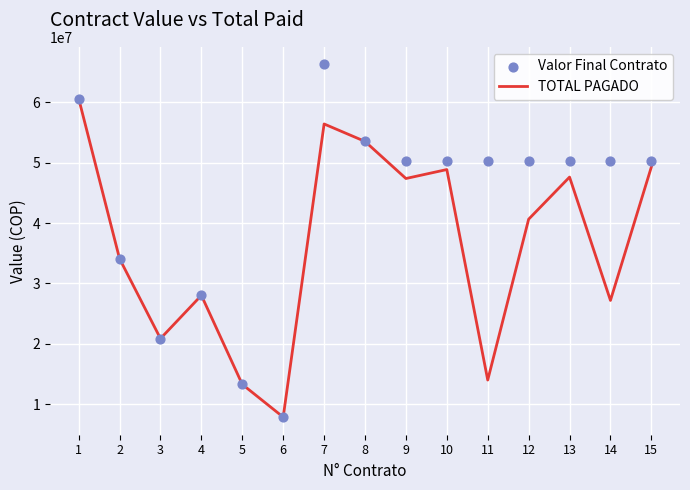

Which series has the largest total across all categories?

Valor Final Contrato